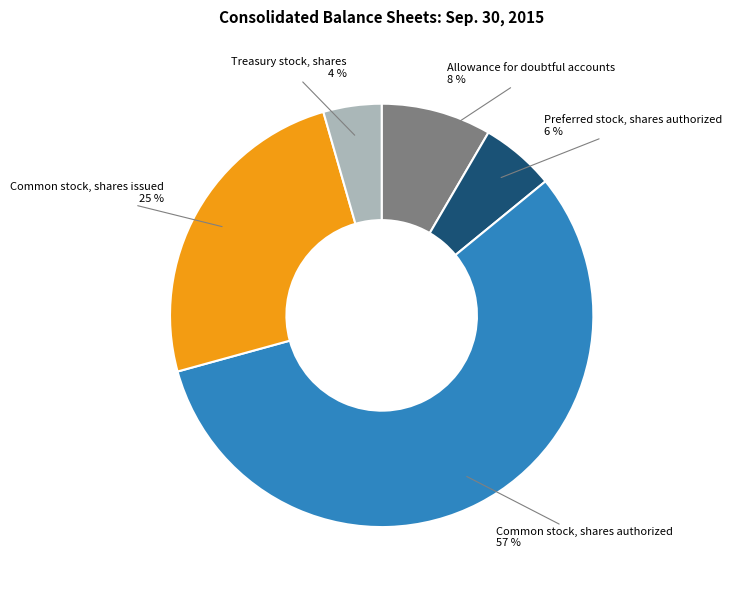

The Treasury stock, shares slice represents 18% of the pie. True or false?

False